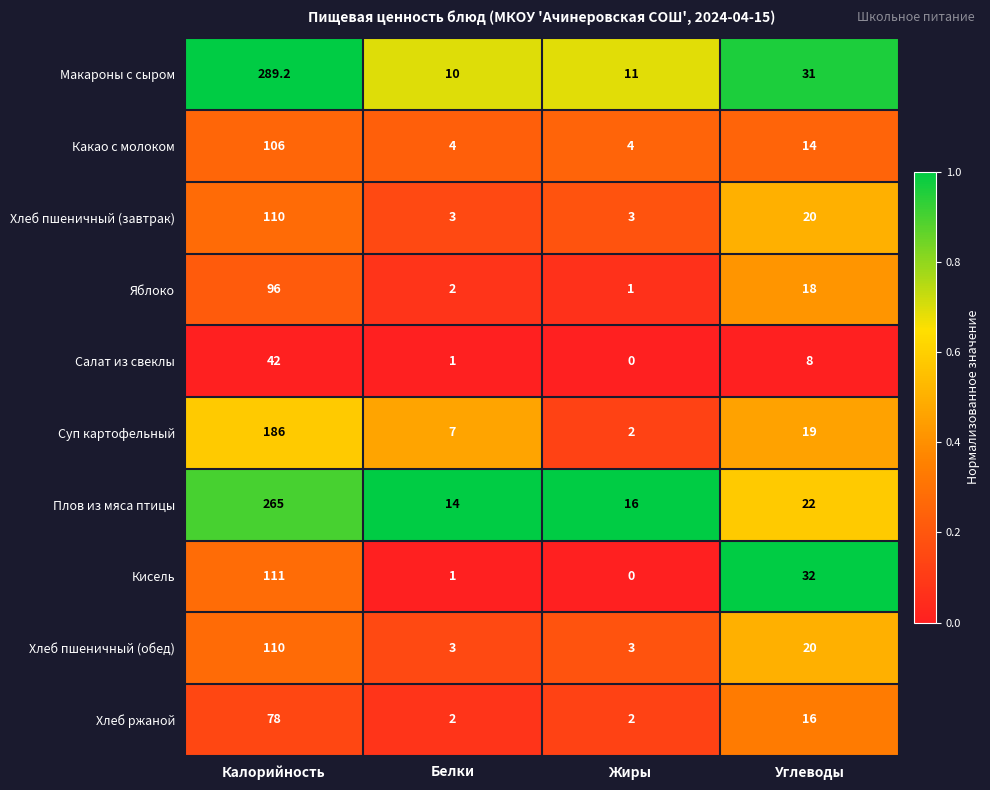

What is the greatest value displayed?

289.2